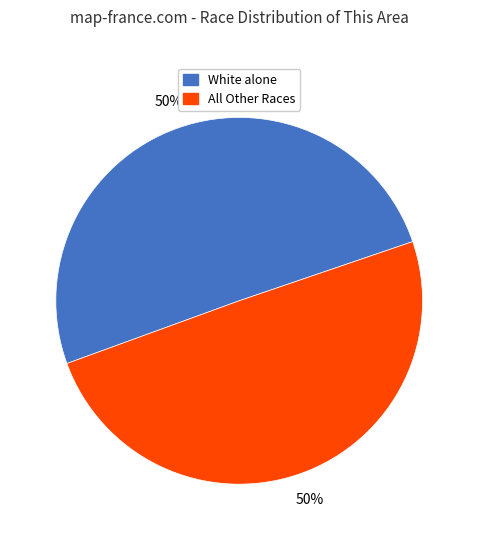

To the nearest percent, what is the average slice percentage?

50%